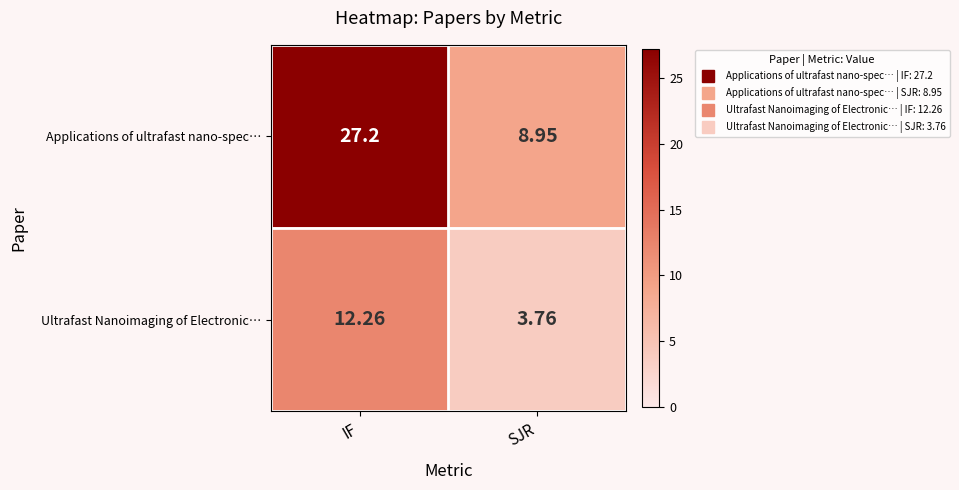

Between IF and SJR, which series saw the biggest shift?

Applications of ultrafast nano-spec…